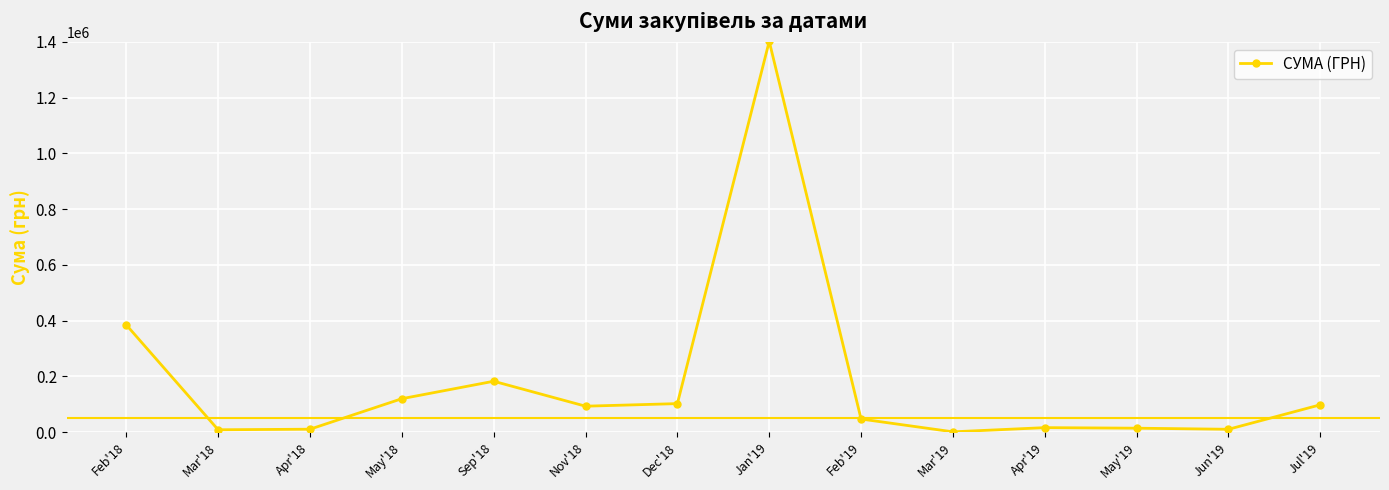

At which label does the data first exceed 92641?

Feb'18